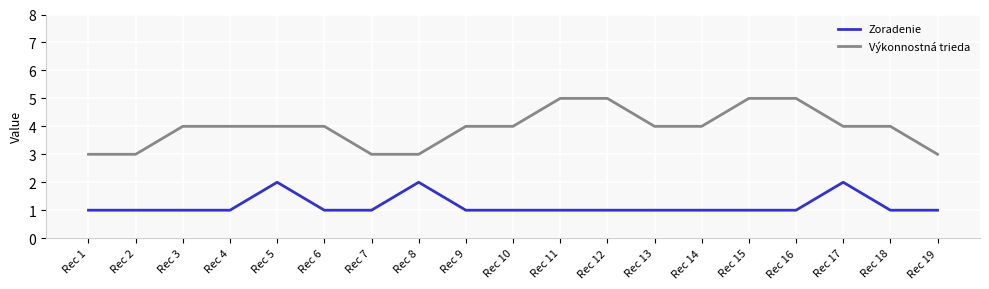

True or false: Zoradenie and Výkonnostná trieda cross at least once.

False